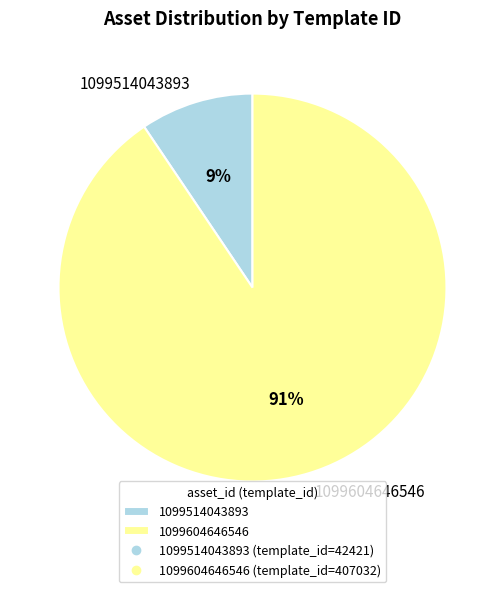

Does 1099604646546 represent more than half of the total?

Yes